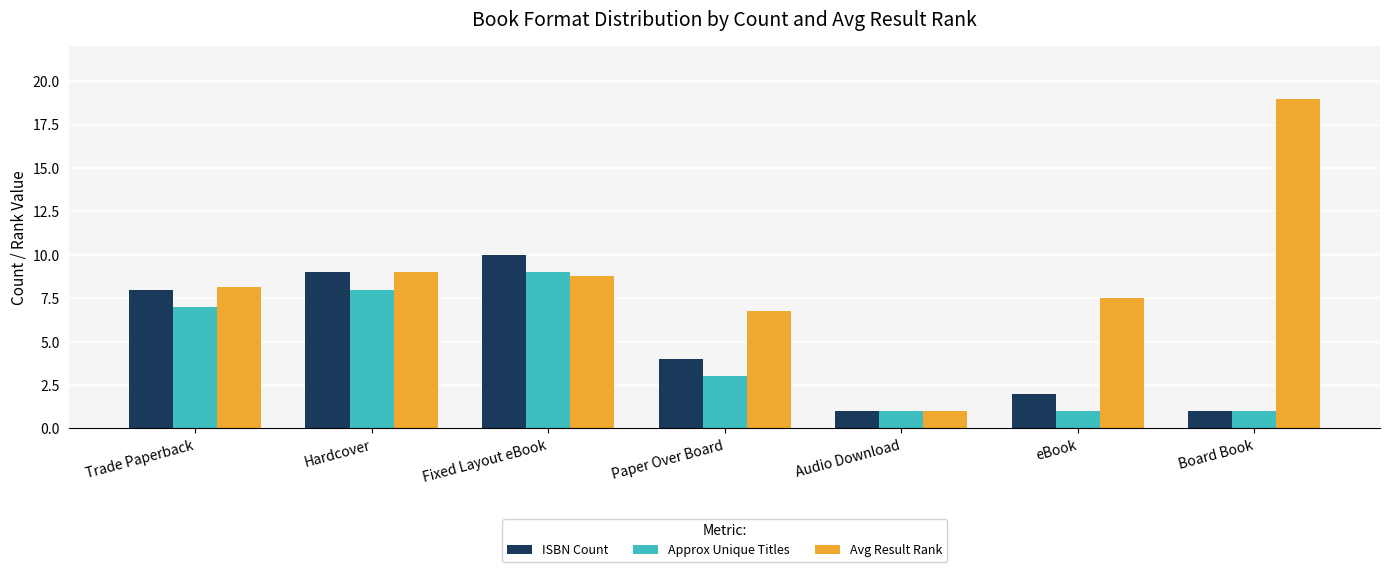

How many categories are shown in the chart?

7